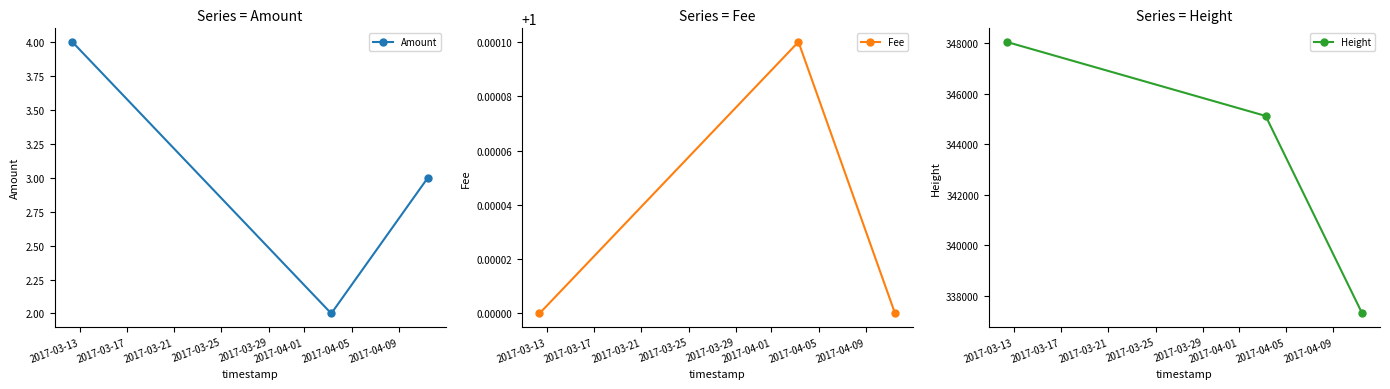

Which label corresponds to the largest value in the chart?

2017-03-13